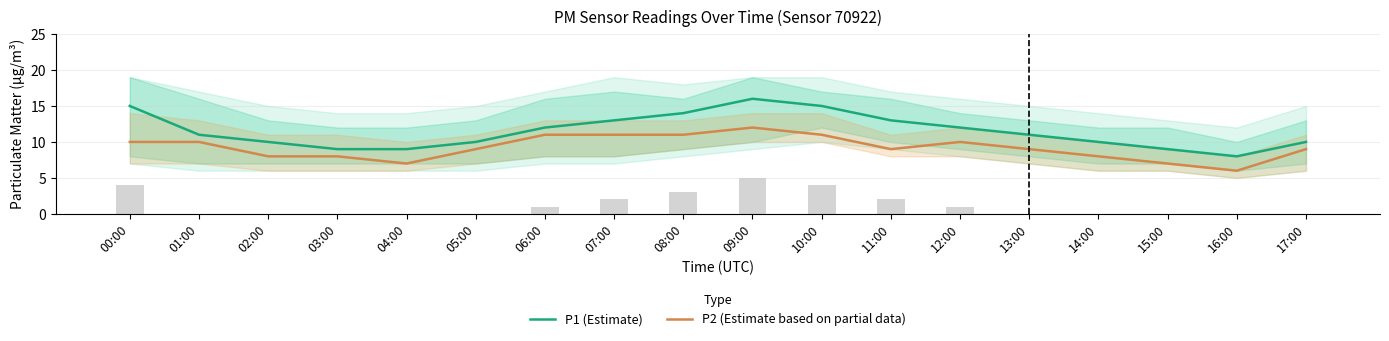

What is the difference between the P1 (Estimate) values at 14:00 and 15:00?

1